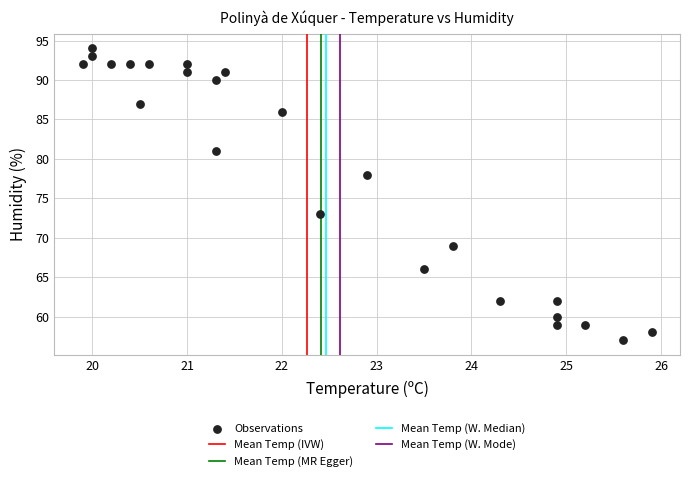

What Y value in the scatter plot is closest to 75?

73